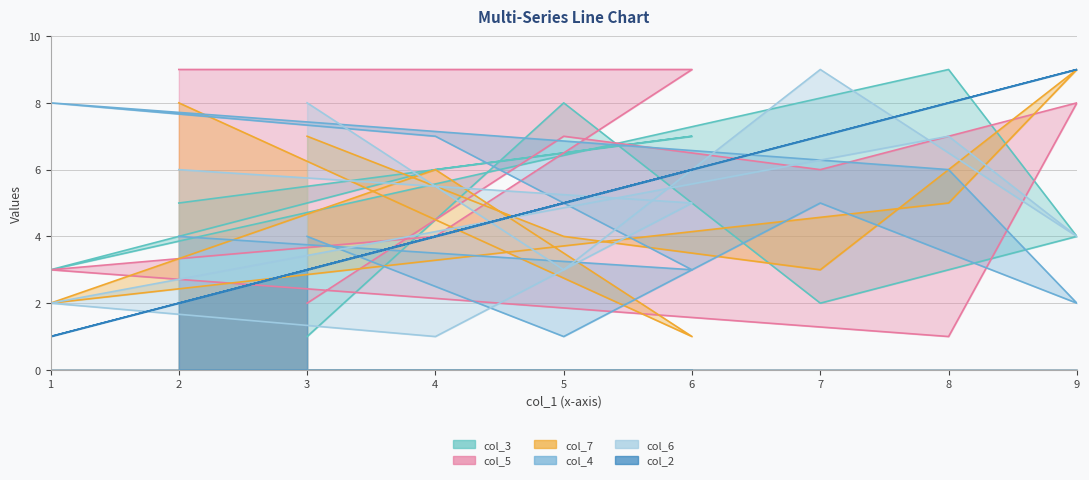

What is the difference between the highest and lowest values at 1?

7